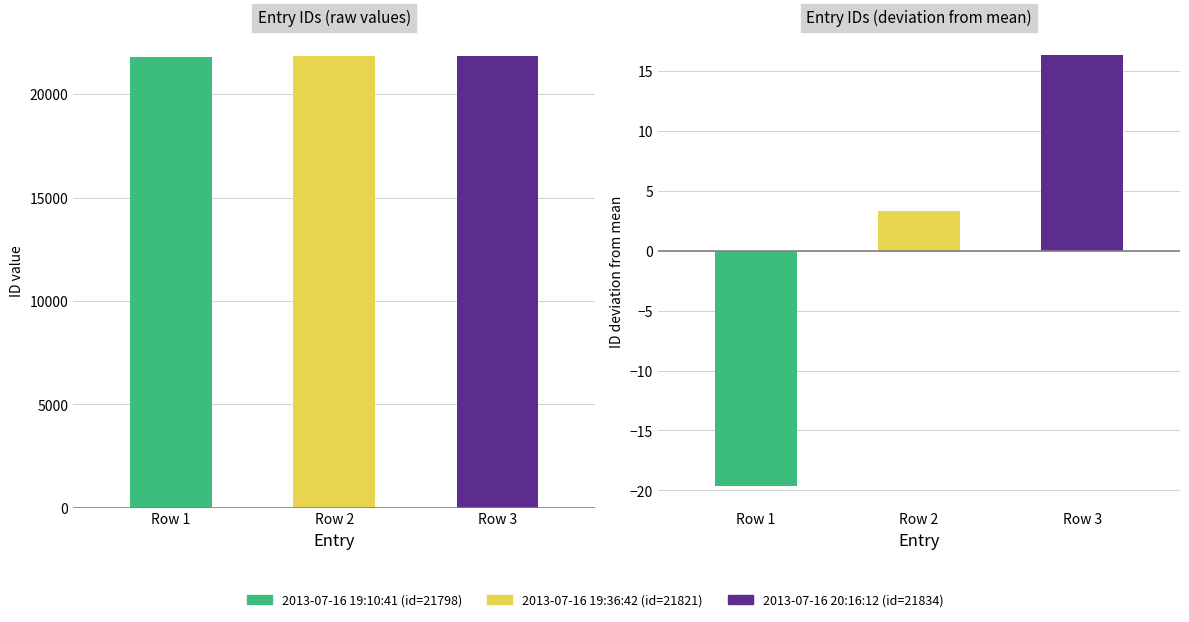

Is it true that the value at Row 3 is 6841?

False